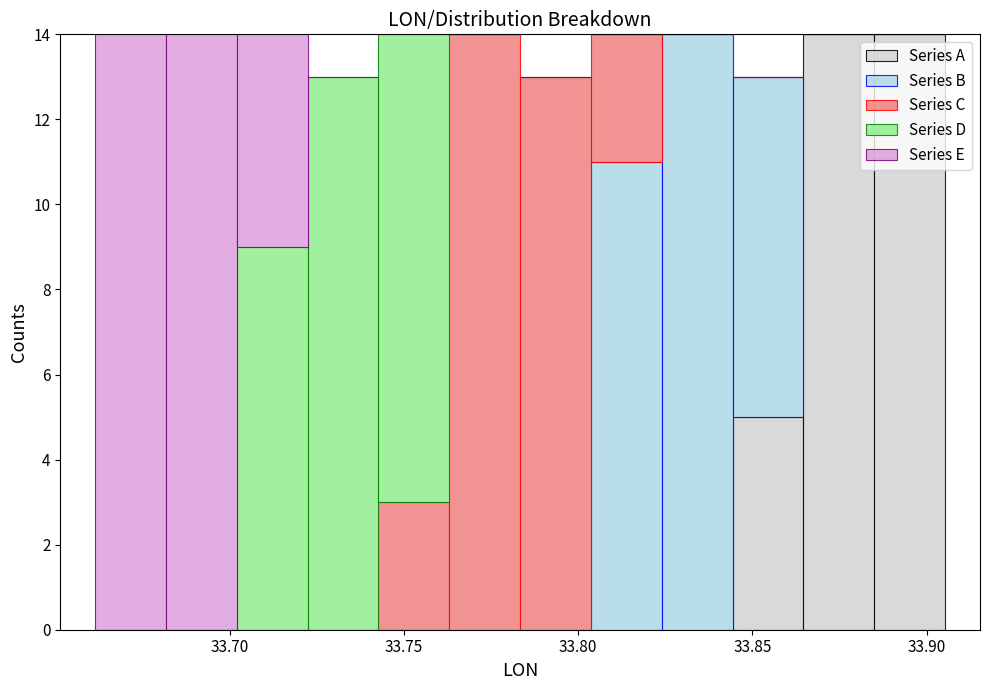

Reading left to right, list every stacked bar in this chart as the range it spans on the x-axis followed by its total height. Neither the bar edges nor the heights are printed on the chart, so give them approximately, as read against the axes.

33.660 to 33.680: 14
33.680 to 33.700: 14
33.700 to 33.720: 14
33.720 to 33.745: 13
33.745 to 33.765: 14
33.765 to 33.785: 14
33.785 to 33.805: 13
33.805 to 33.825: 14
33.825 to 33.845: 14
33.845 to 33.865: 13
33.865 to 33.885: 14
33.885 to 33.905: 14